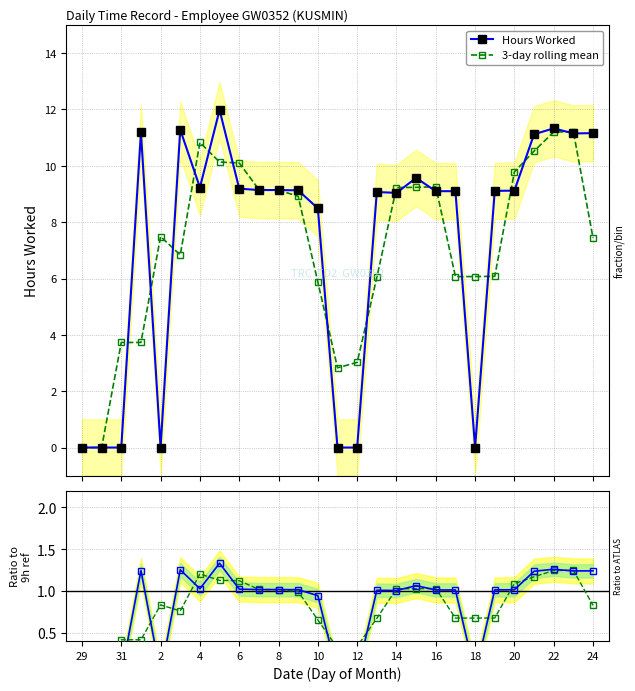

Reading right to left, extract all data points from this chart.

Hours Worked: 11.2	11.2	11.3	11.1	9.1	9.1	0.0	9.1	9.1	9.6	9.0	9.1	0.0	0.0	8.5	9.1	9.1	9.1	9.2	12.0	9.2	11.3	0.0	11.2	0.0	0.0	0.0
3-day rolling mean: 7.4	11.2	11.2	10.5	9.8	6.1	6.1	6.1	9.3	9.2	9.2	6.0	3.0	2.8	5.9	8.9	9.1	9.2	10.1	10.1	10.8	6.8	7.5	3.7	3.7	0.0	0.0
Ratio to ref (9h): 1.2	1.2	1.3	1.2	1.0	1.0	0.0	1.0	1.0	1.1	1.0	1.0	0.0	0.0	0.9	1.0	1.0	1.0	1.0	1.3	1.0	1.3	0.0	1.2	0.0	0.0	0.0
Smooth ratio: 0.8	1.2	1.2	1.2	1.1	0.7	0.7	0.7	1.0	1.0	1.0	0.7	0.3	0.3	0.7	1.0	1.0	1.0	1.1	1.1	1.2	0.8	0.8	0.4	0.4	0.0	0.0